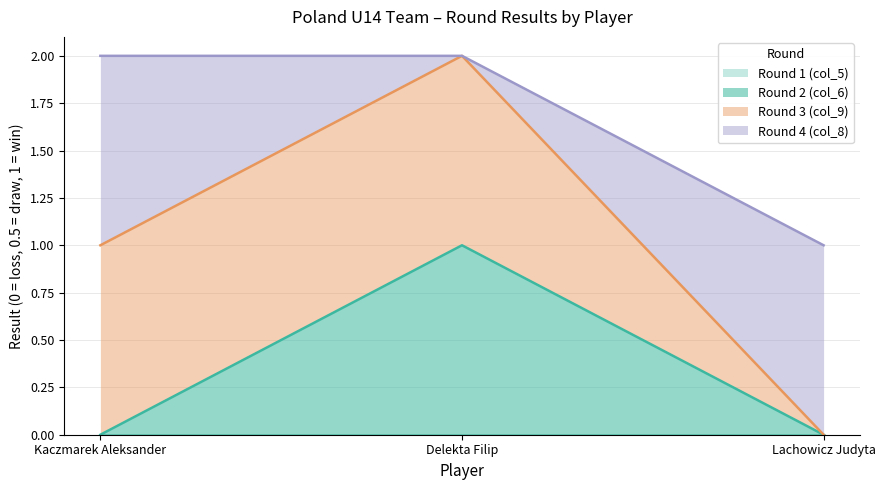

Does the chart display data point markers on the line(s)?

No